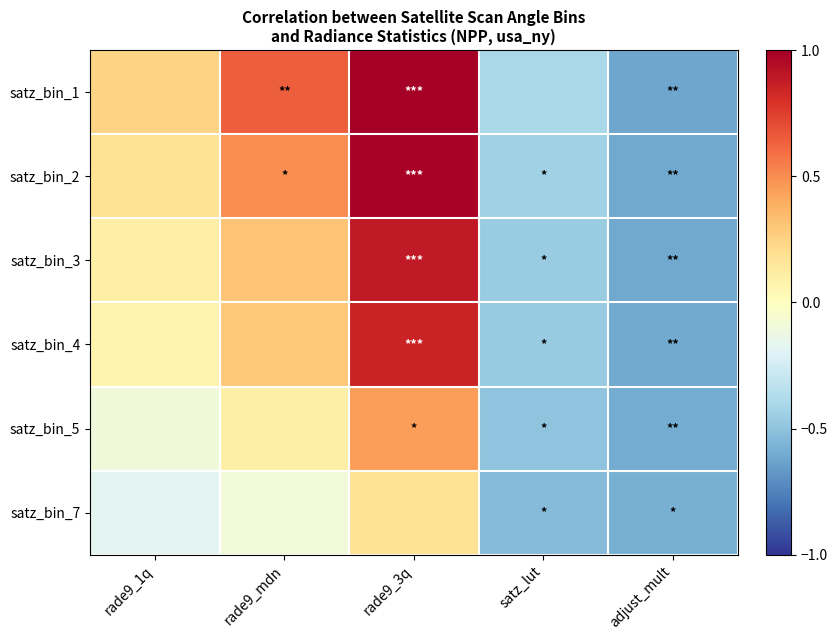

At rade9_1q, list the series in order from smallest to largest.

satz_bin_7, satz_bin_5, satz_bin_4, satz_bin_3, satz_bin_2, satz_bin_1